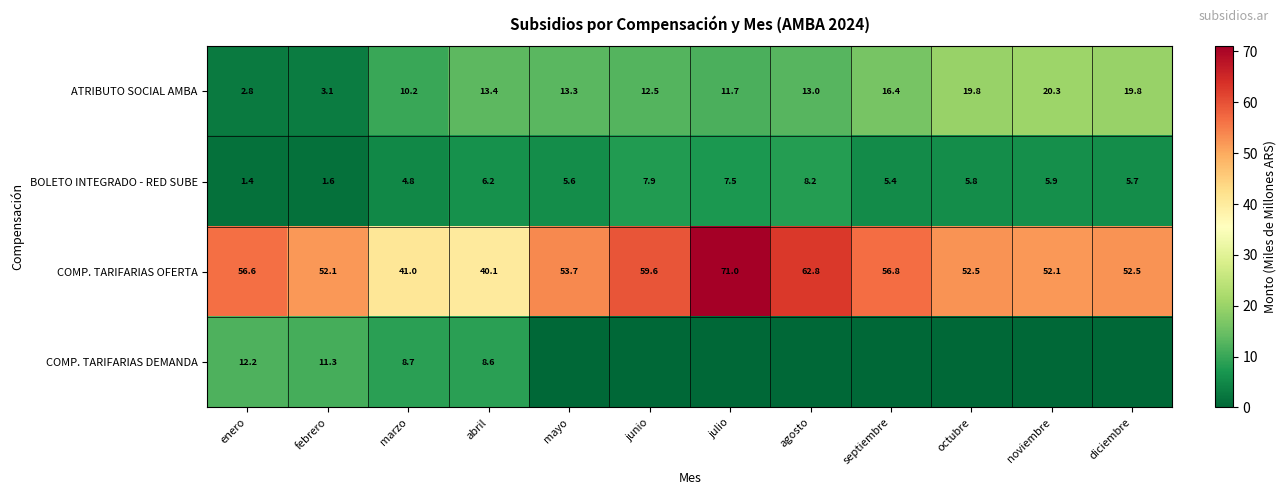

What is the total value across all series at abril?

68.3